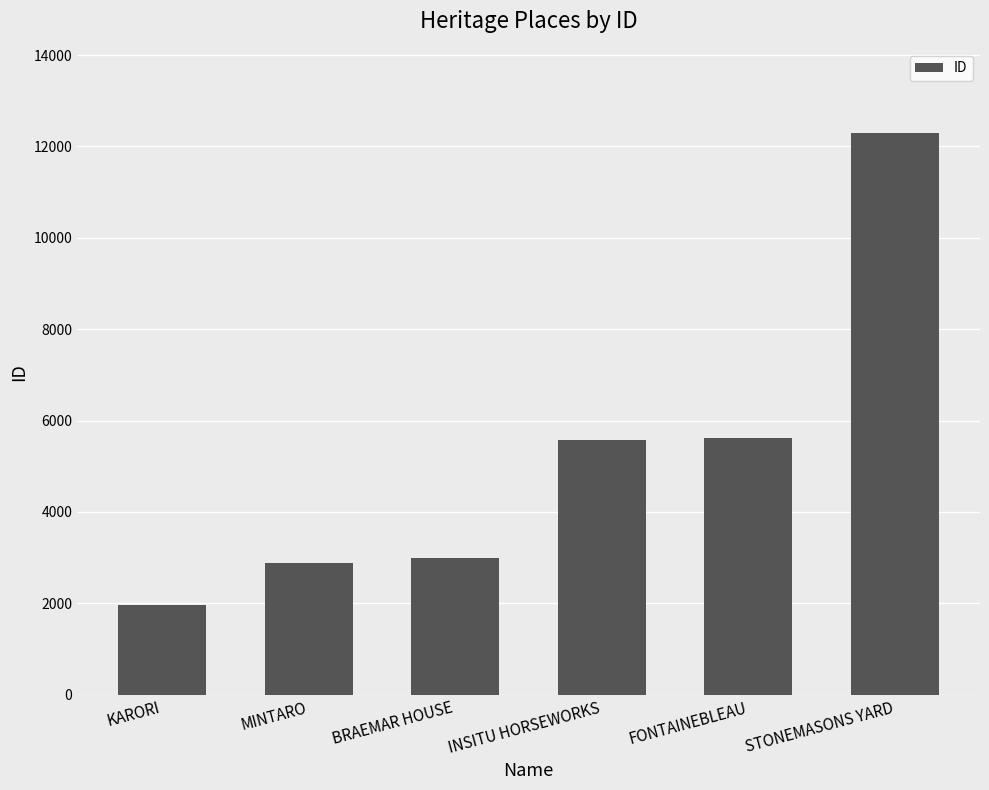

What is the sum of the values at STONEMASONS YARD and FONTAINEBLEAU?

17914